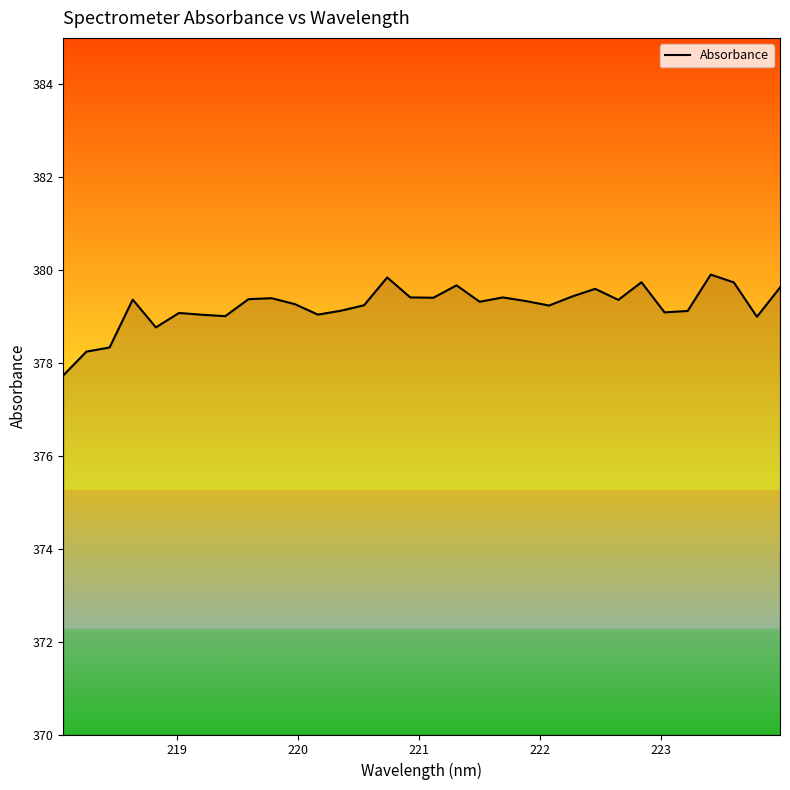

What is the greatest value displayed?

379.9